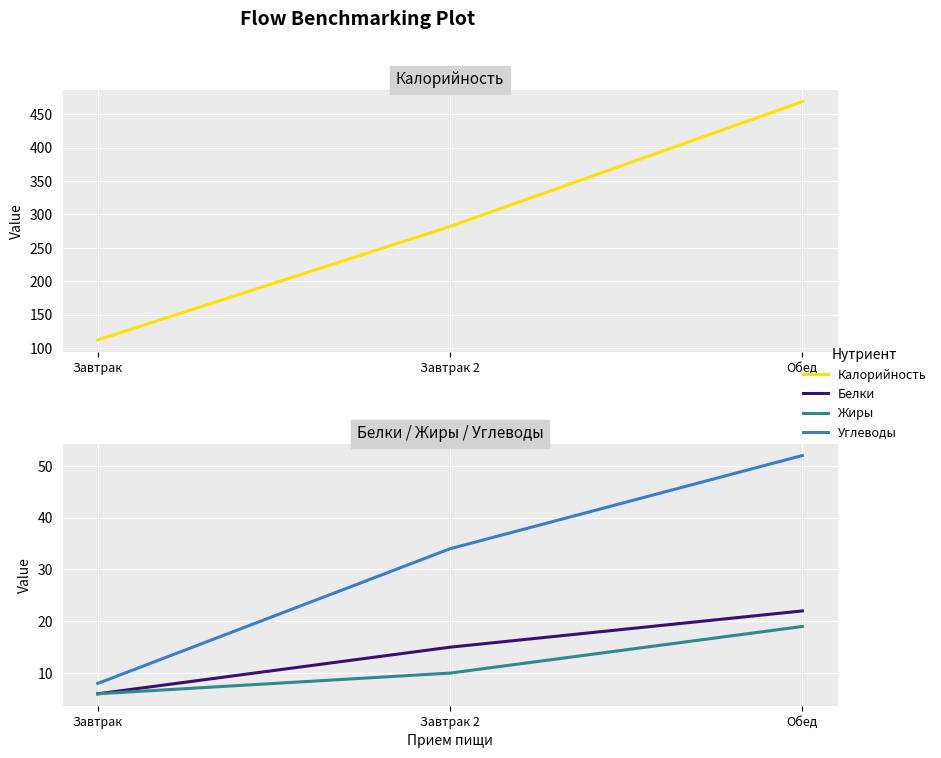

What is the sum of all Жиры values?

35